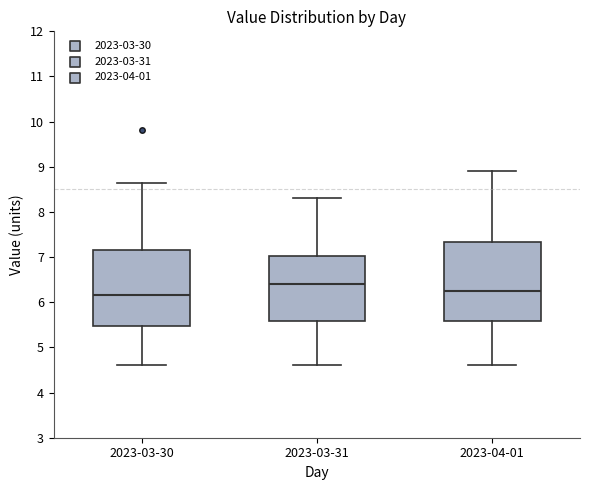

Where does the lower whisker of the box for 2023-04-01 end on the y-axis? The values are not printed on the chart, so give them approximately, as read against the axis.

4.6